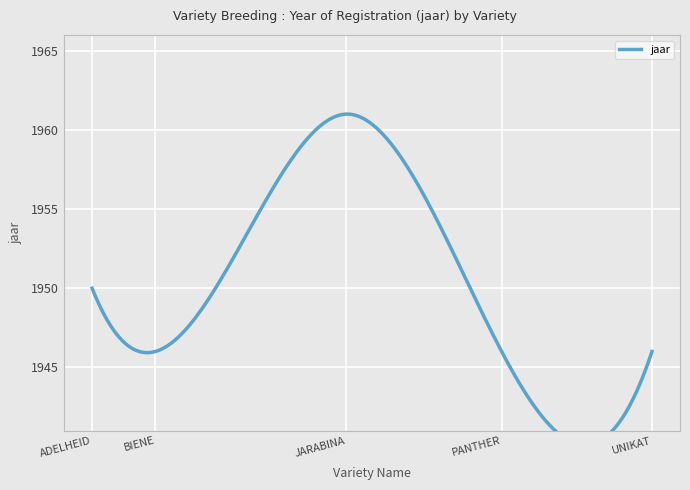

What is the change in value from ADELHEID to UNIKAT?

-4